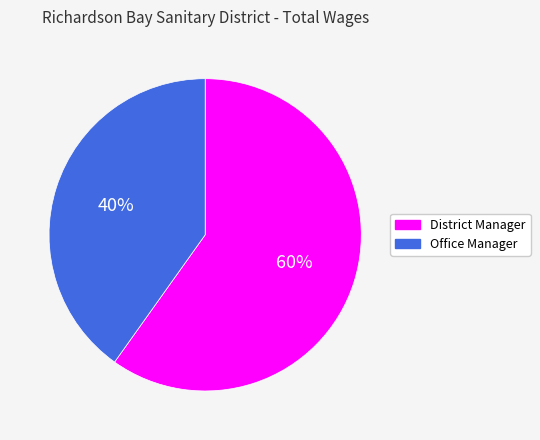

Between District Manager and Office Manager, which is larger?

District Manager